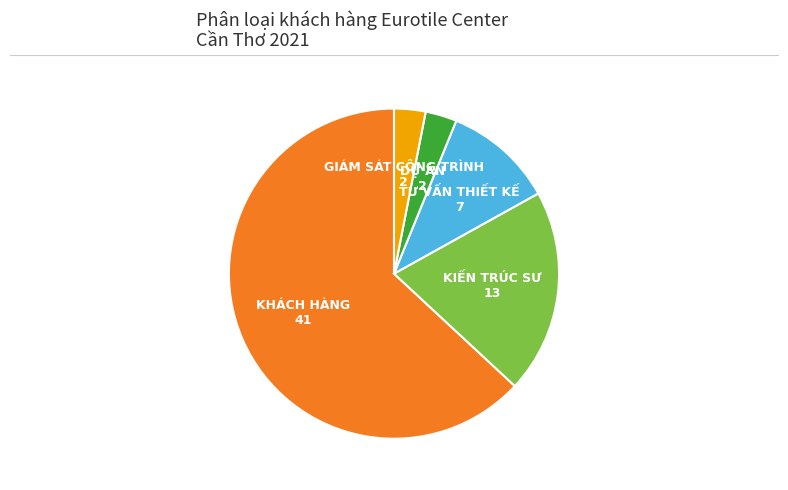

How many segments does this pie chart have?

5